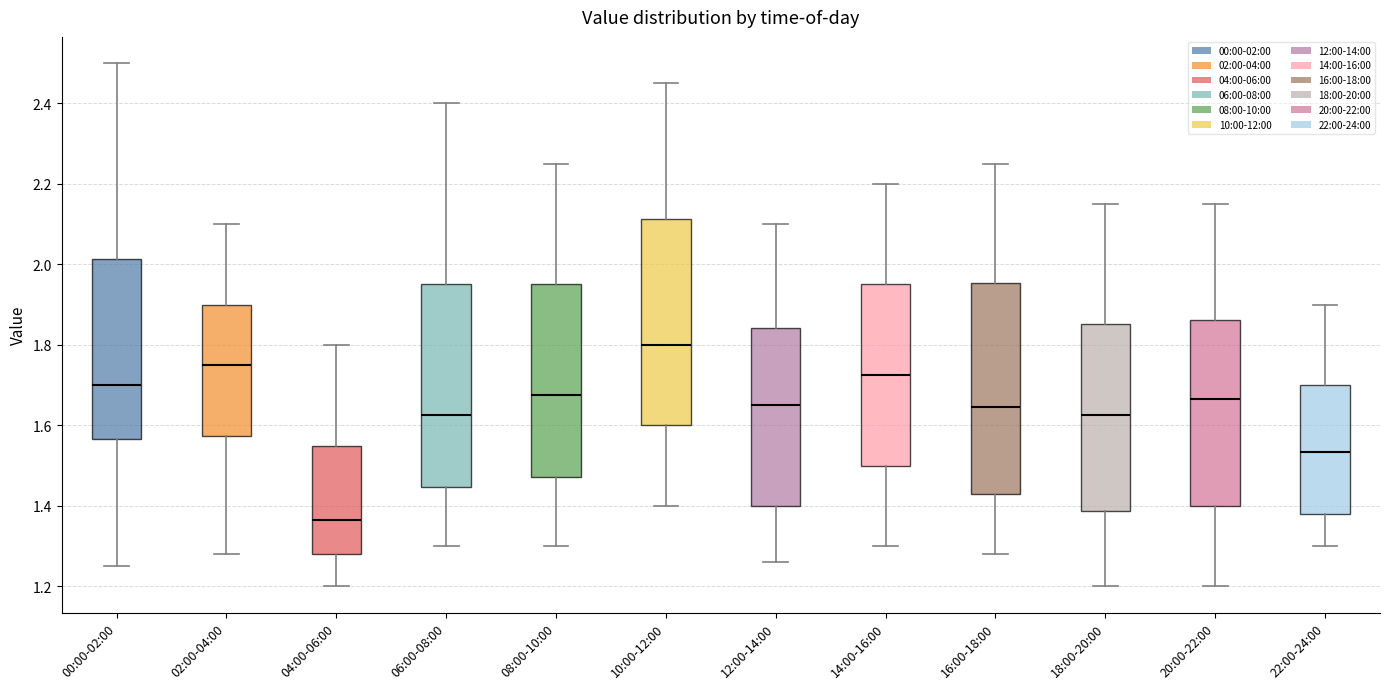

Which box has the highest median line?

10:00-12:00